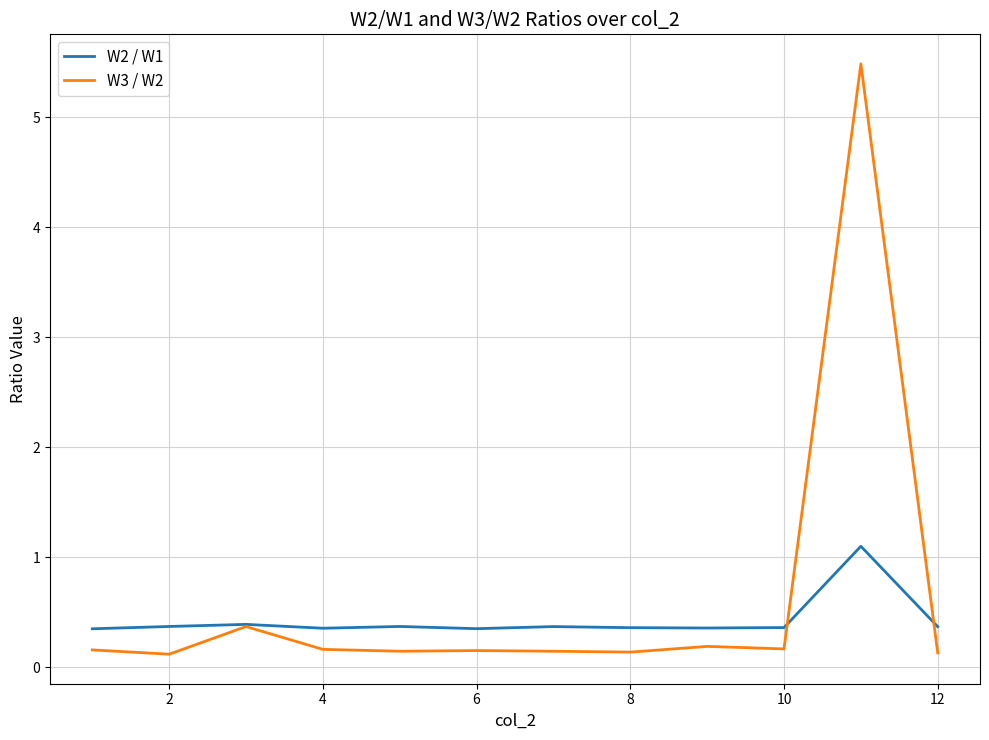

List the series in order of their peak value, lowest first.

W2 / W1, W3 / W2